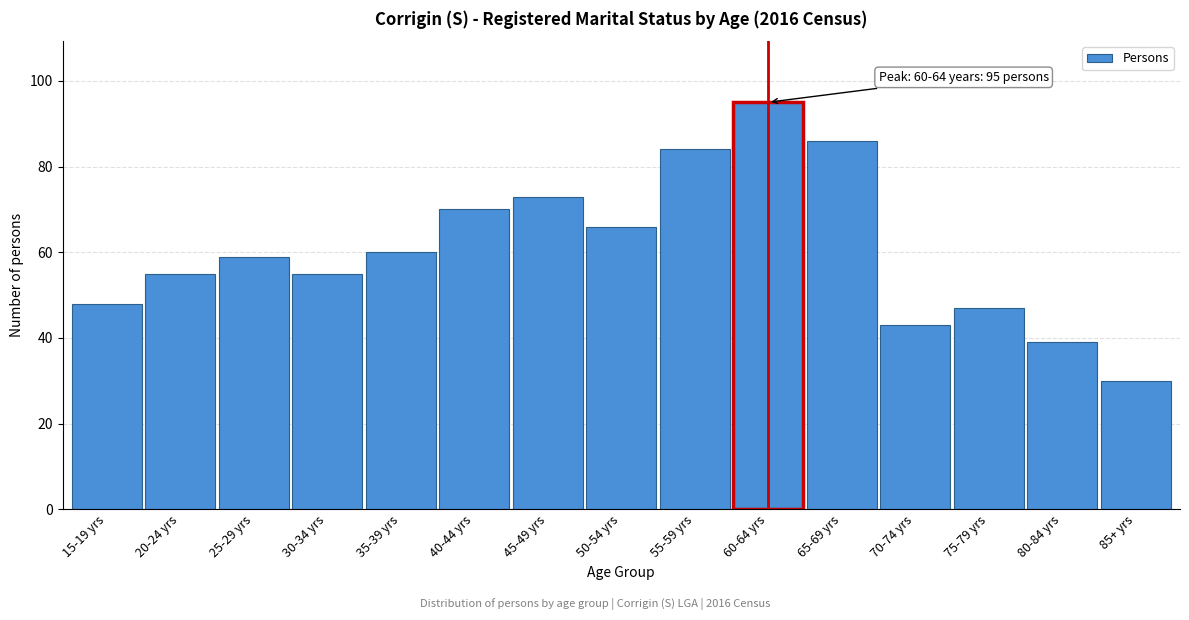

Reading left to right, list all the values displayed in this chart.

15-19 yrs=48	20-24 yrs=55	25-29 yrs=59	30-34 yrs=55	35-39 yrs=60	40-44 yrs=70	45-49 yrs=73	50-54 yrs=66	55-59 yrs=84	60-64 yrs=95	65-69 yrs=86	70-74 yrs=43	75-79 yrs=47	80-84 yrs=39	85+ yrs=30